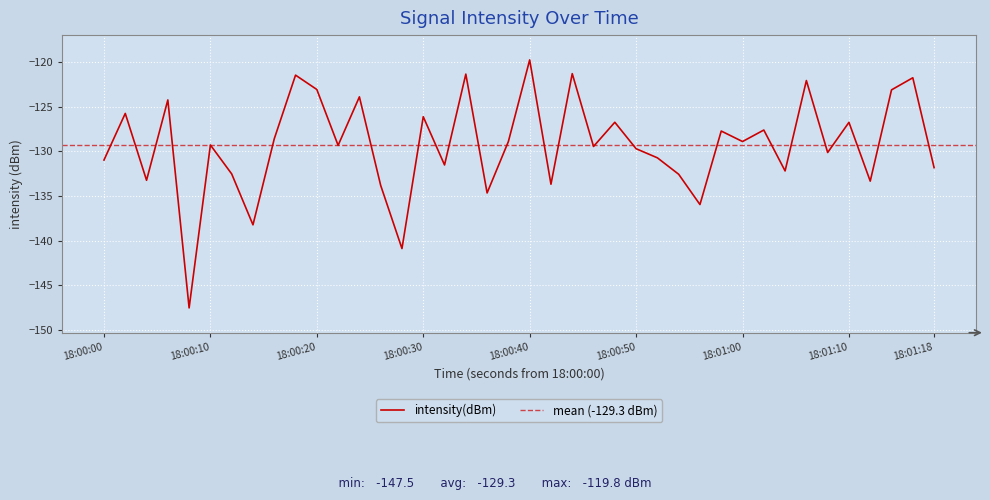

Which category has the highest value in the intensity(dBm) series?

18:00:40